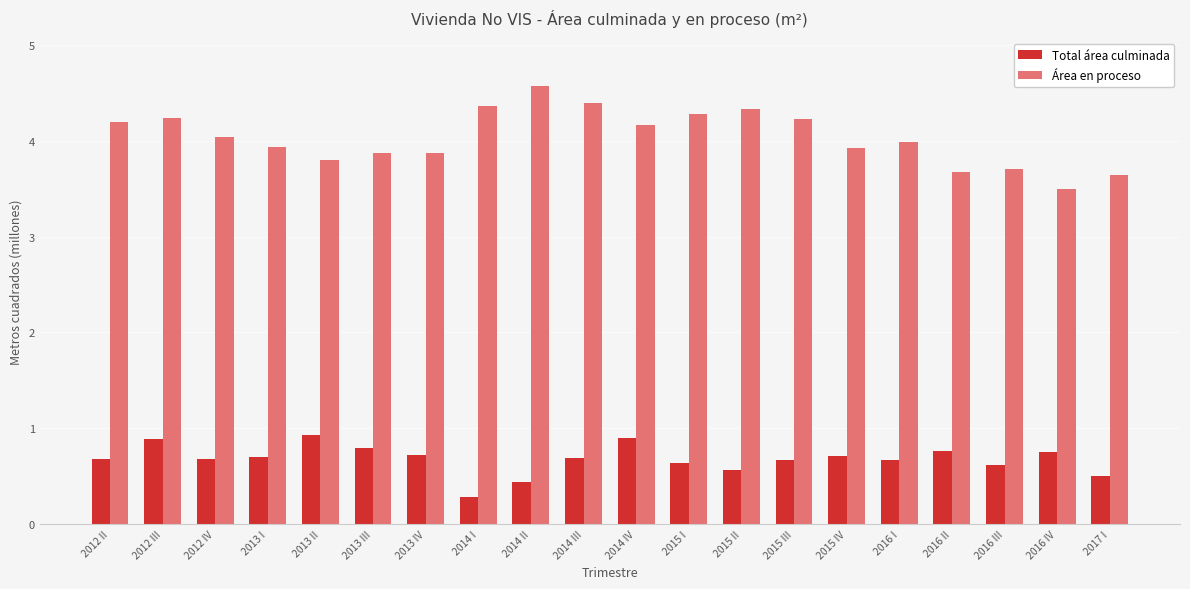

Is the value of Total área culminada at 2015 II greater than the value of Área en proceso at 2012 II?

No